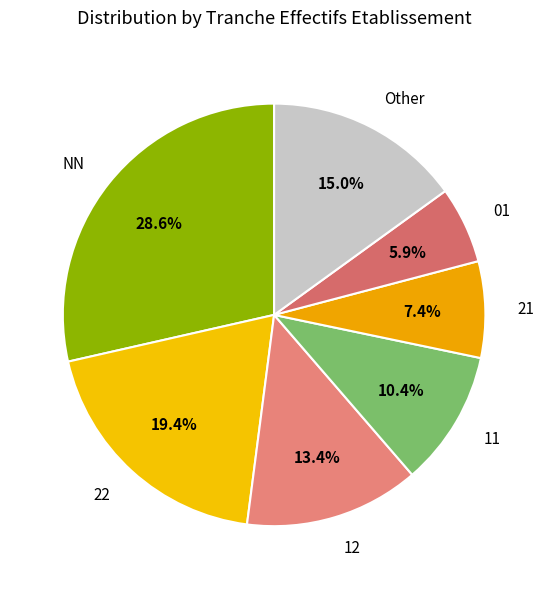

Does 22 account for over 50% of the chart?

No